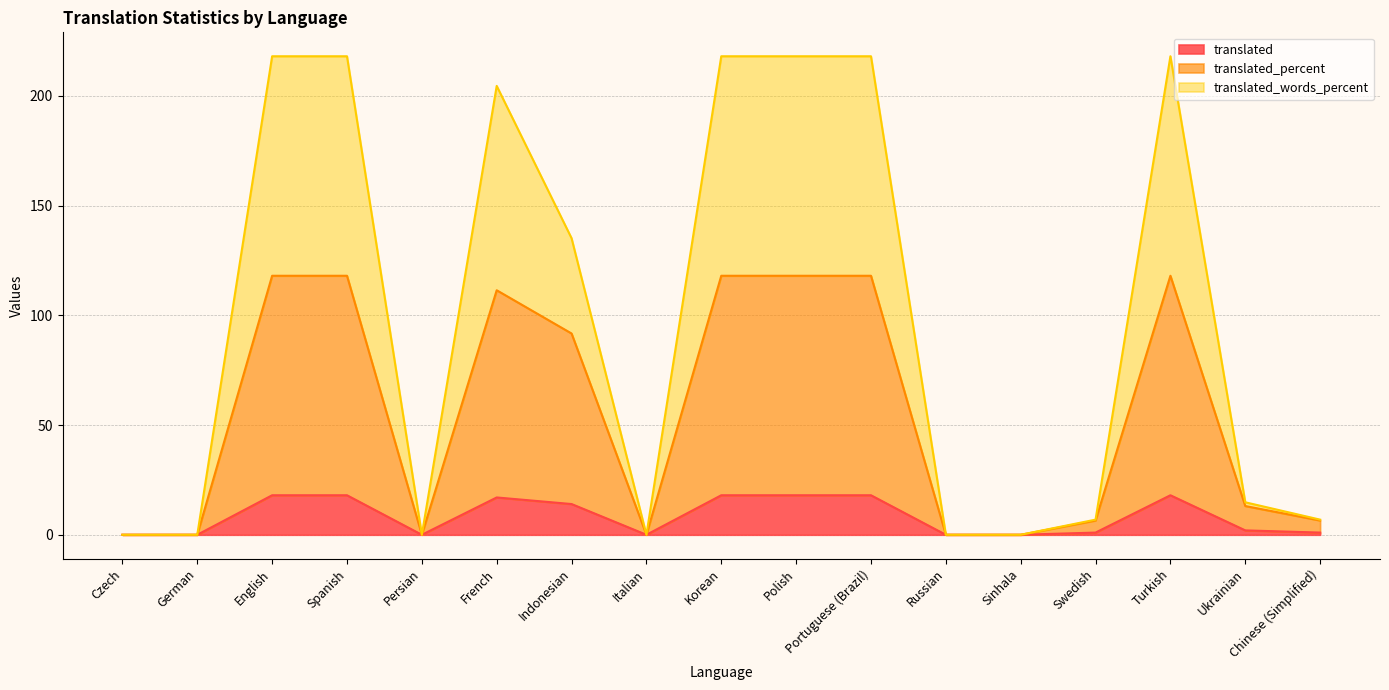

Reading left to right, transcribe all the data shown in this chart.

translated: 0.0	0.0	18.0	18.0	0.0	17.0	14.0	0.0	18.0	18.0	18.0	0.0	0.0	1.0	18.0	2.0	1.0
translated_percent: 0.0	0.0	118.0	118.0	0.0	111.4	91.7	0.0	118.0	118.0	118.0	0.0	0.0	6.5	118.0	13.1	6.5
translated_words_percent: 0.0	0.0	218.0	218.0	0.0	204.5	135.1	0.0	218.0	218.0	218.0	0.0	0.0	6.9	218.0	14.8	6.9